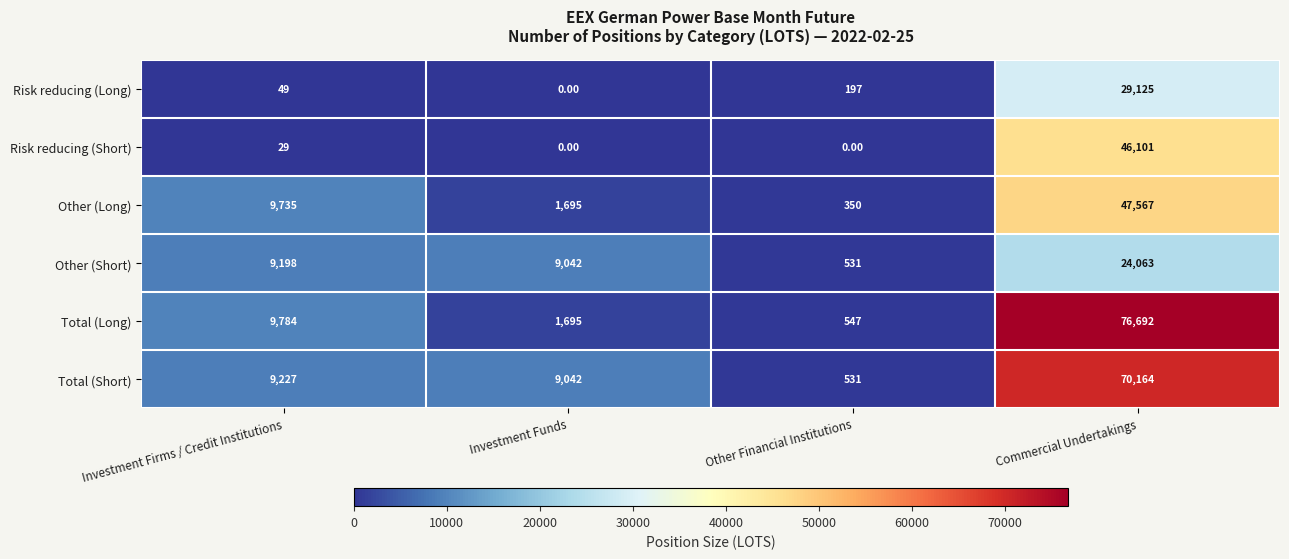

What is the sum of the Total (Long) values at Other Financial Institutions and Investment Firms / Credit Institutions?

10331